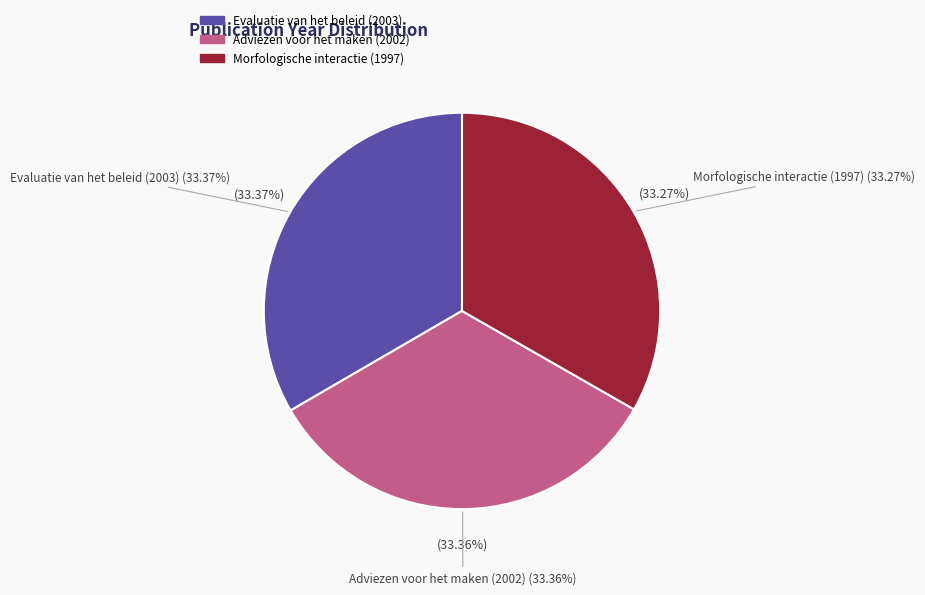

How many segments does this pie chart have?

3